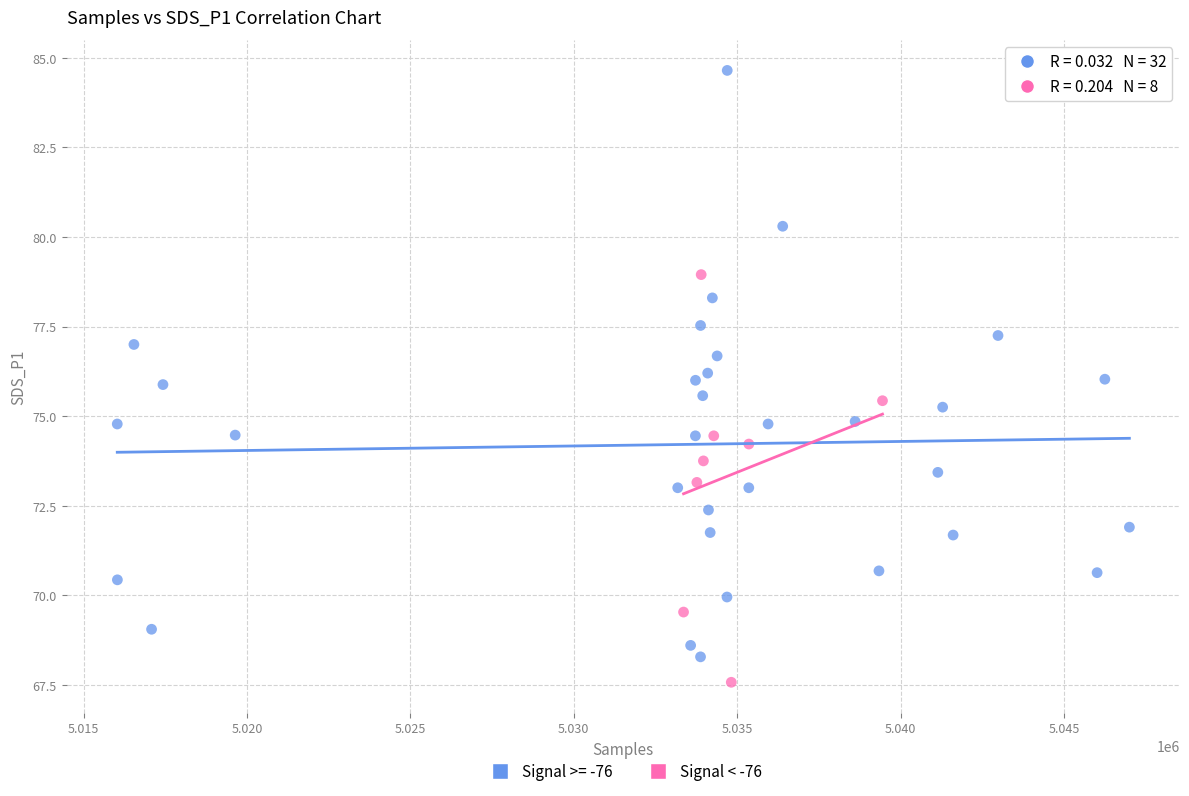

Which series contains the highest Y value?

Signal >= -76